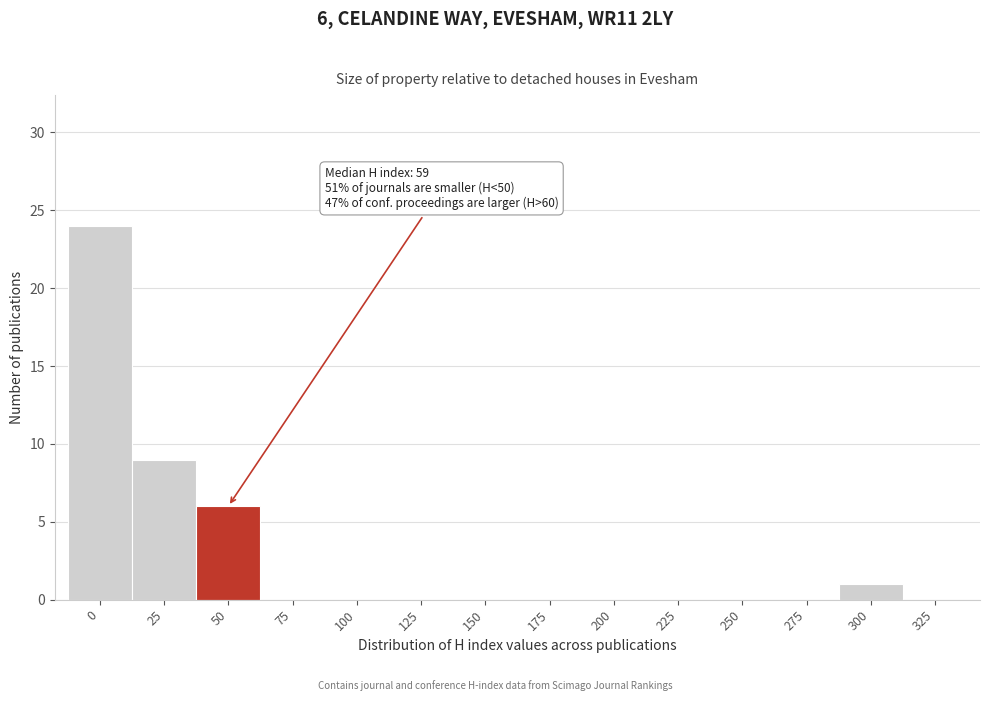

Reading left to right, what are all the values shown in this chart?

0=24	25=9	50=6	75=0	100=0	125=0	150=0	175=0	200=0	225=0	250=0	275=0	300=1	325=0